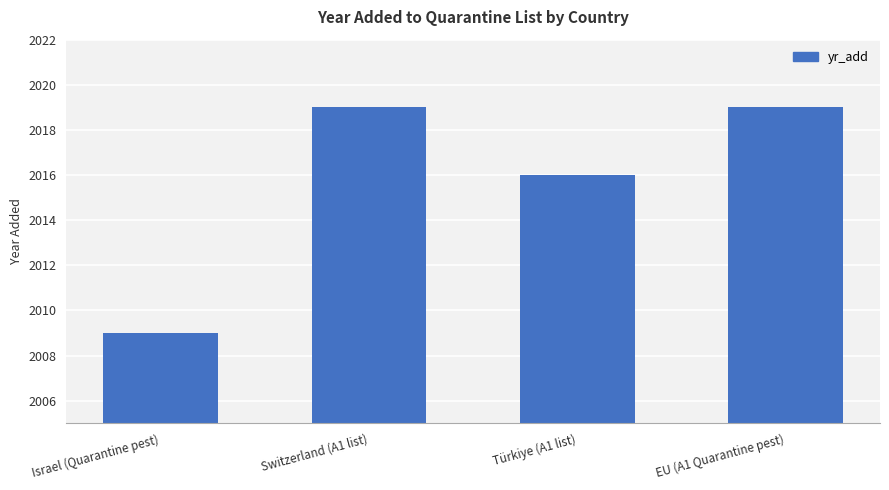

What is the label of the 3rd bar from the right?

Switzerland (A1 list)